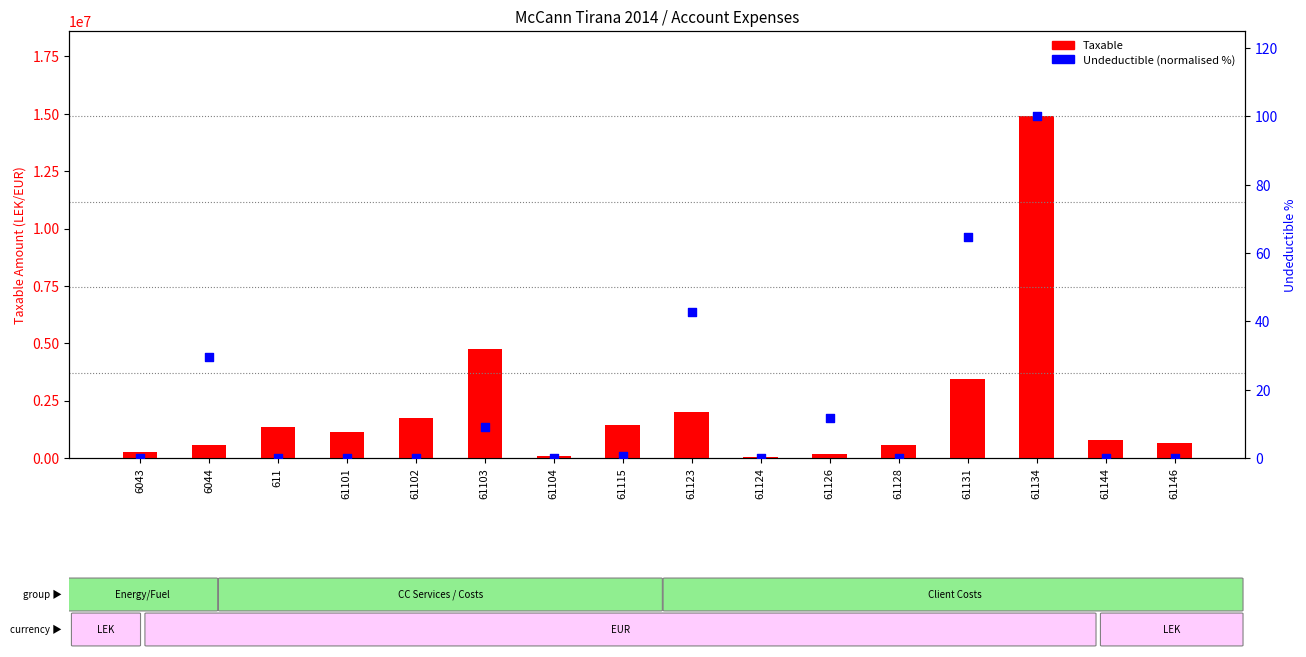

Which series contains the lowest Y value?

Undeductible (normalised %)